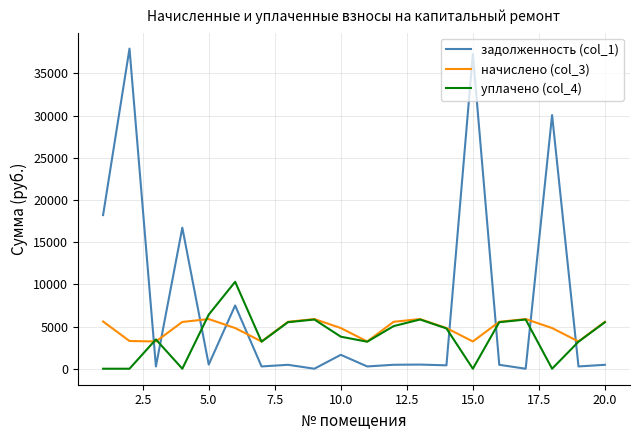

What is the difference between the second highest and second lowest values in the задолженность (col_1) series?

37289.9